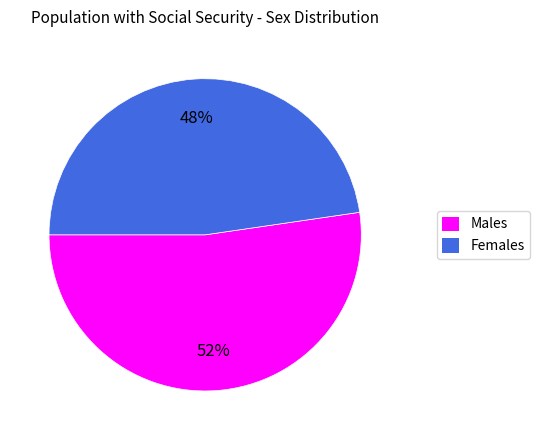

Is there any slice that represents more than half of the pie?

Yes